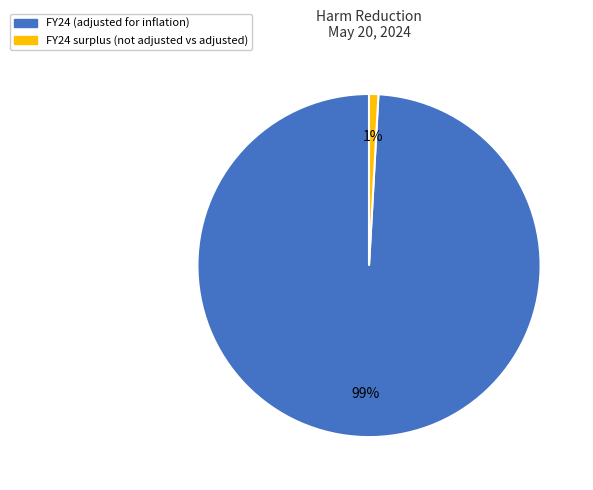

To the nearest percent, what is the difference between the largest and smallest slice percentages?

98%